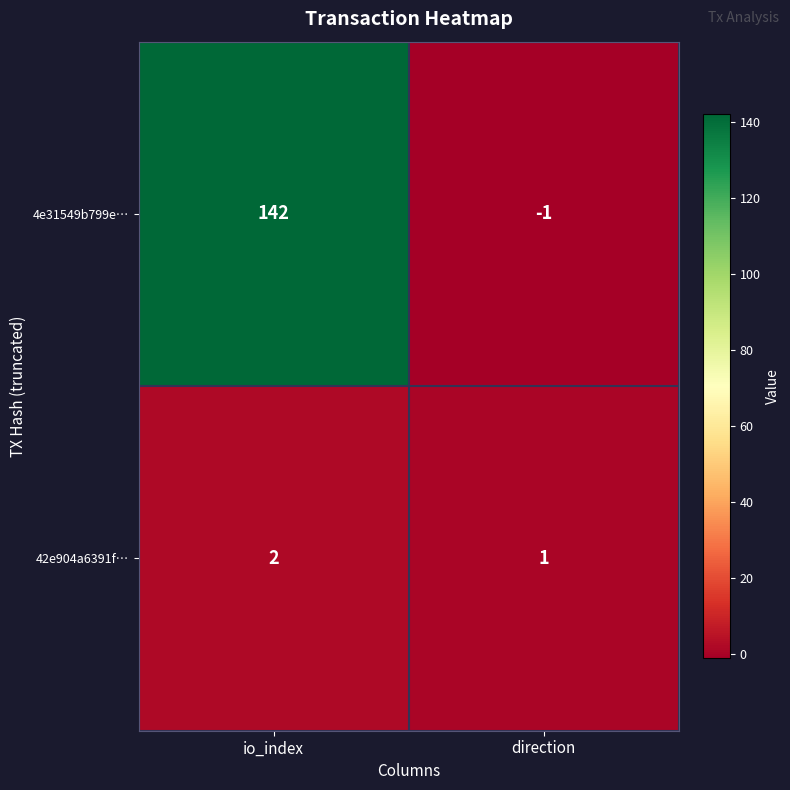

What is the sum of all 42e904a6391f… values?

3